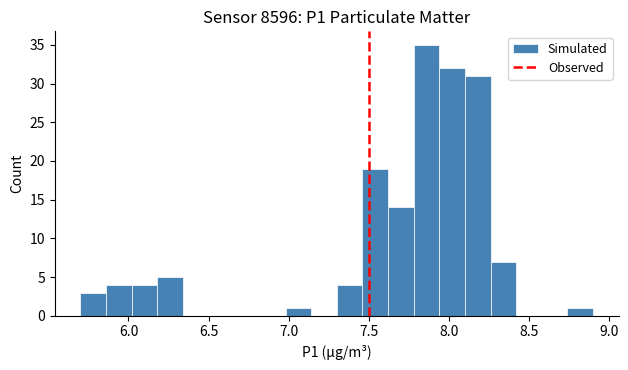

Read against the x-axis, roughly where is the centre of the tallest bar?

7.85